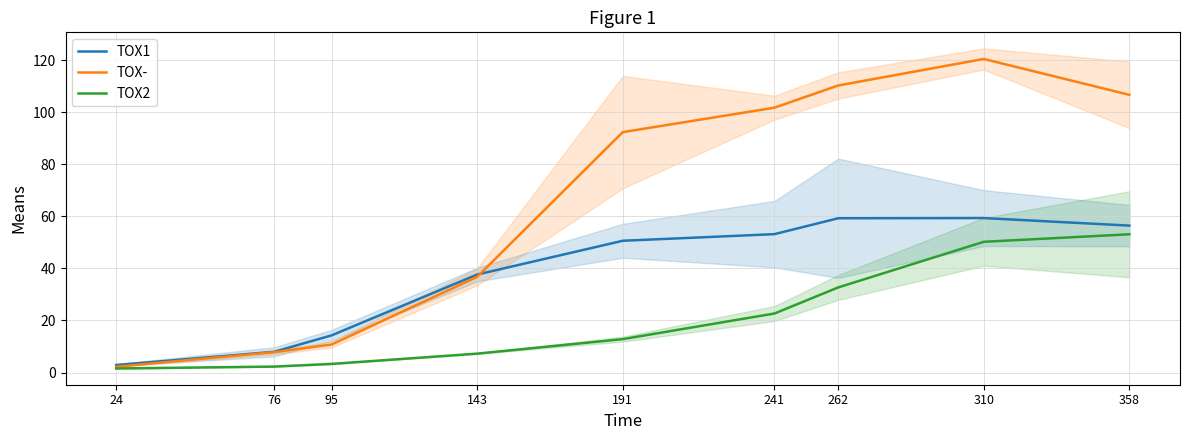

At which label does TOX2 reach its peak?

358